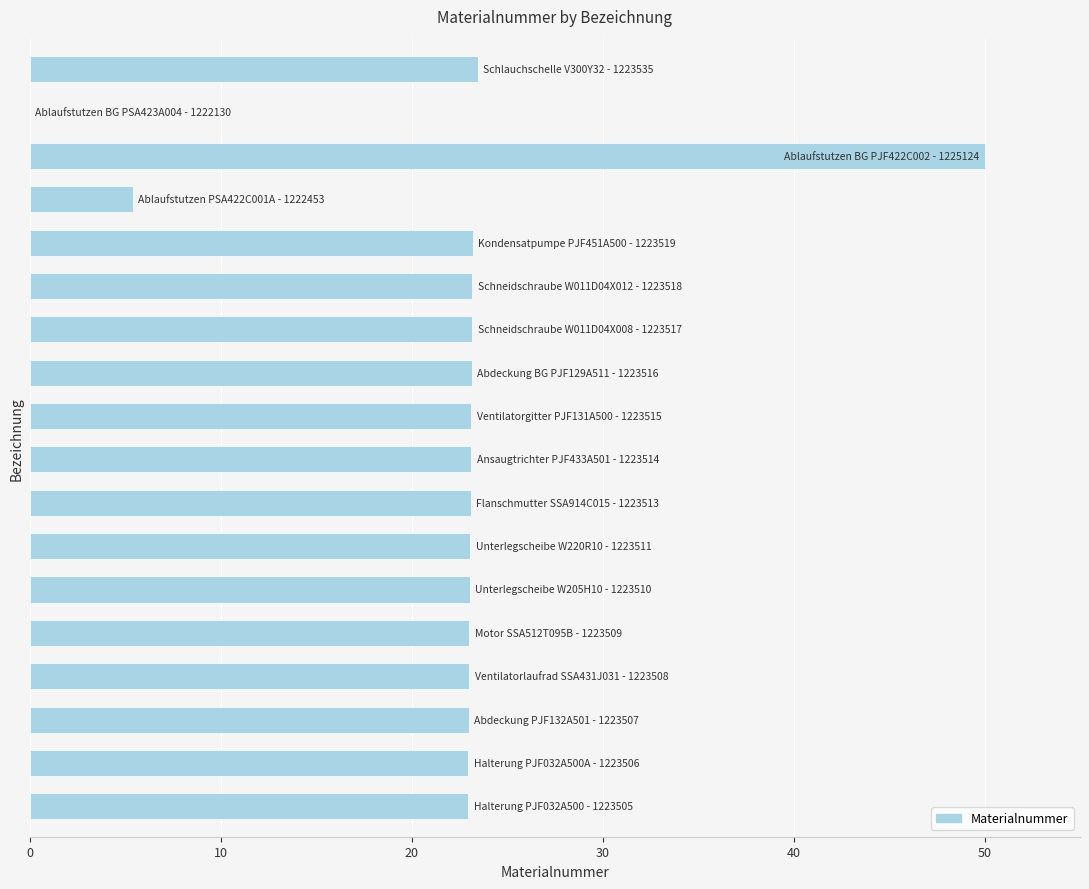

What is the sum of all values?

402.0